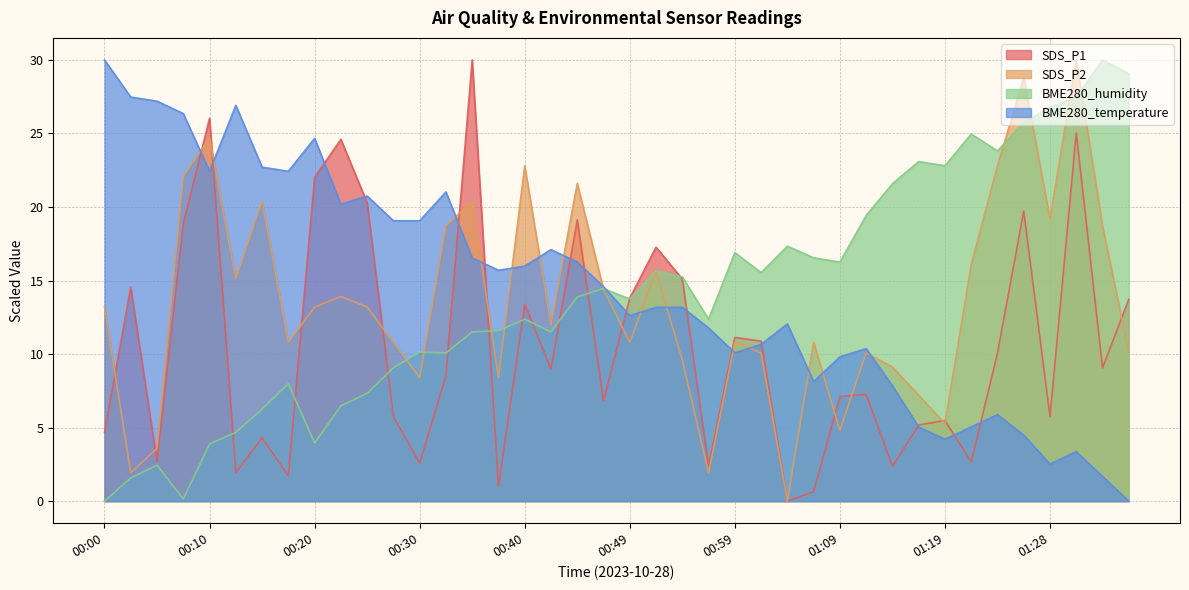

Where is the first local maximum for BME280_humidity?

00:05